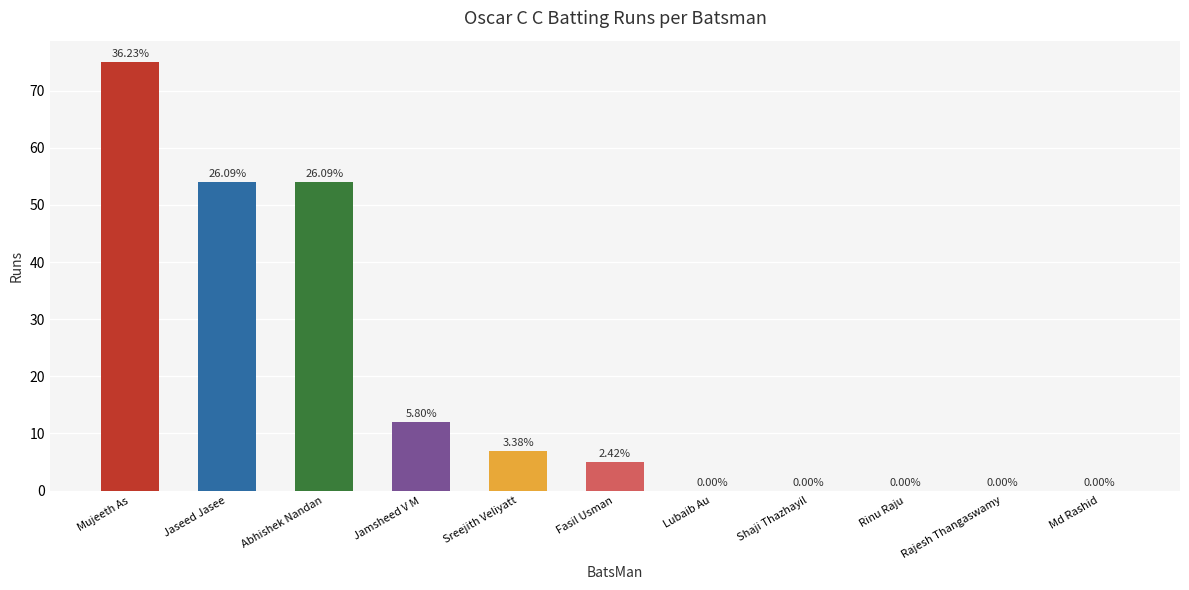

Are the bars horizontal?

No